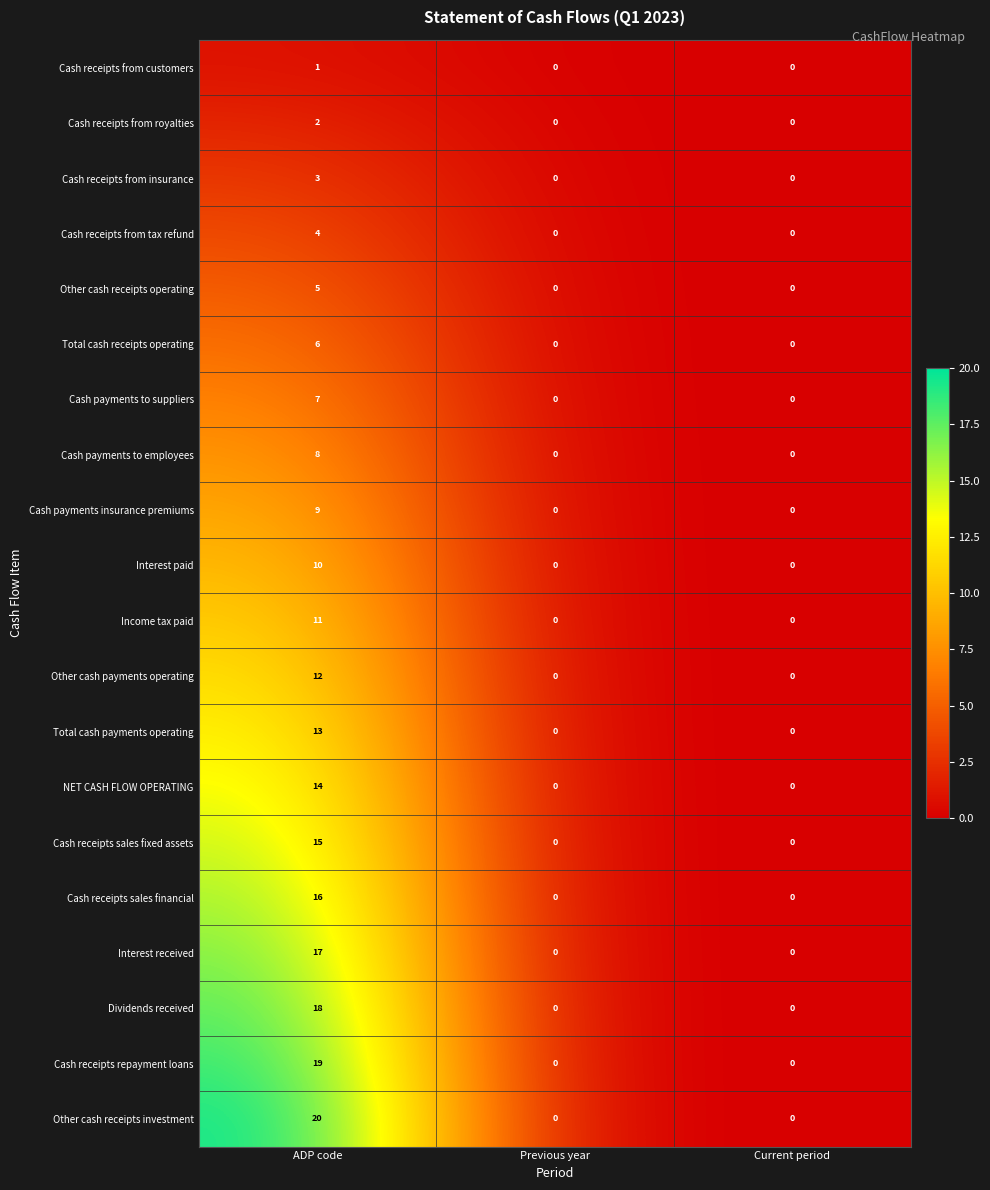

How many categories are shown in the chart?

3